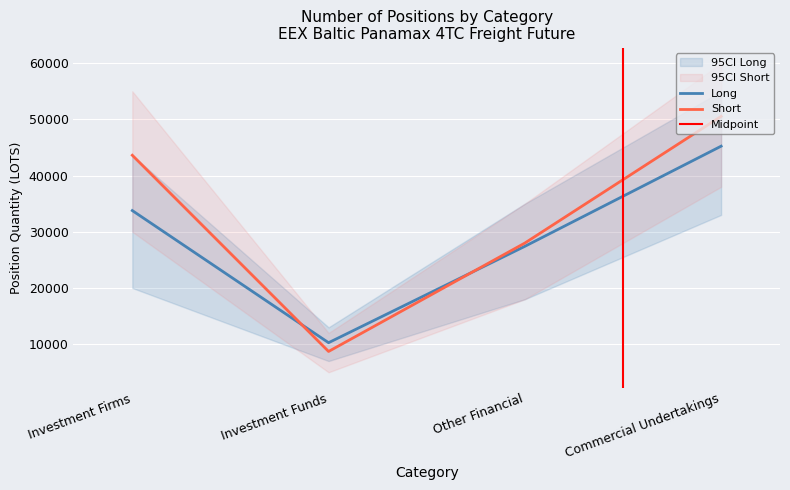

How many lines are shown in the chart?

2